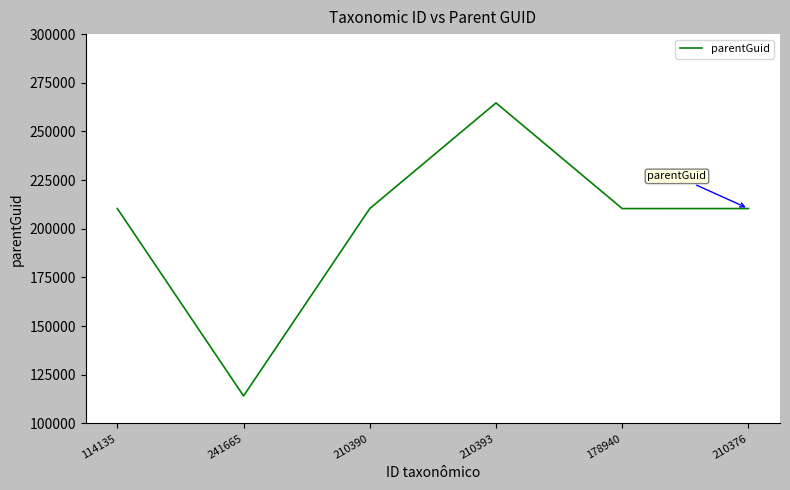

Does the chart display data point markers on the line(s)?

No